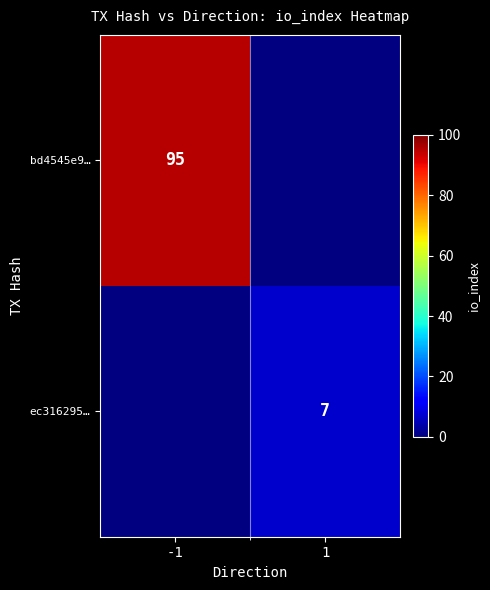

At how many categories does at least one series exceed 80?

1